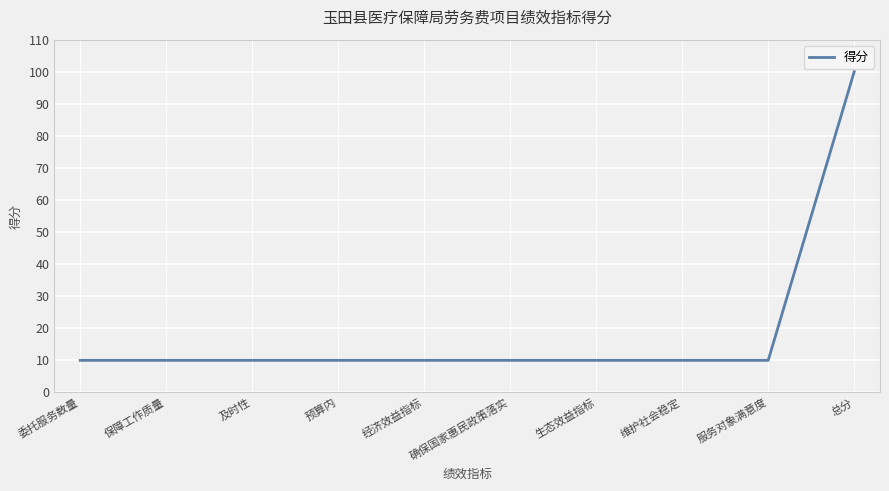

Approximately how many times larger is the value at 服务对象满意度 compared to 经济效益指标?

1.0